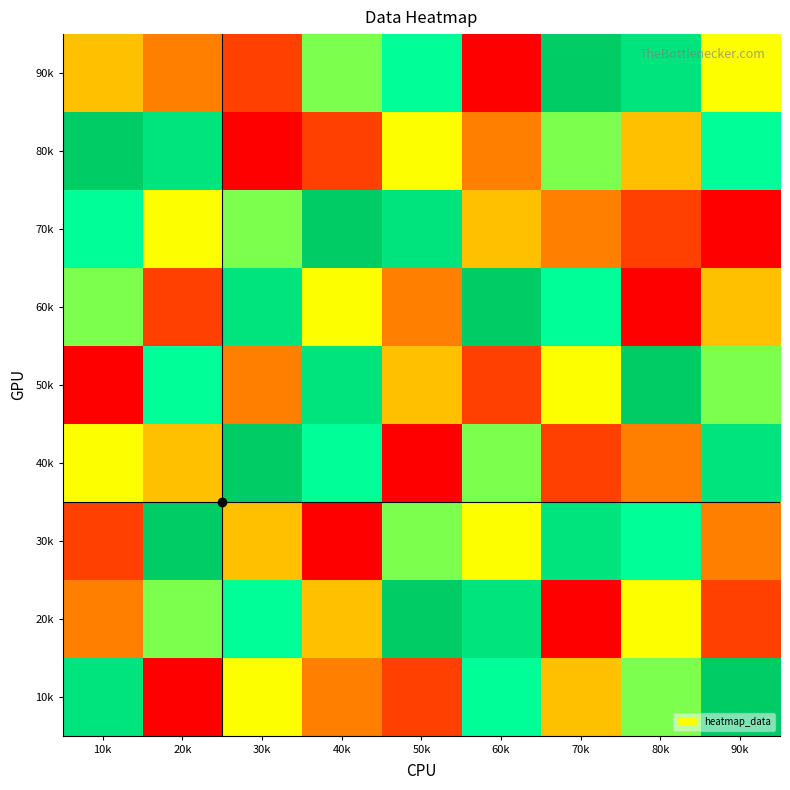

What is the smallest value displayed?

1